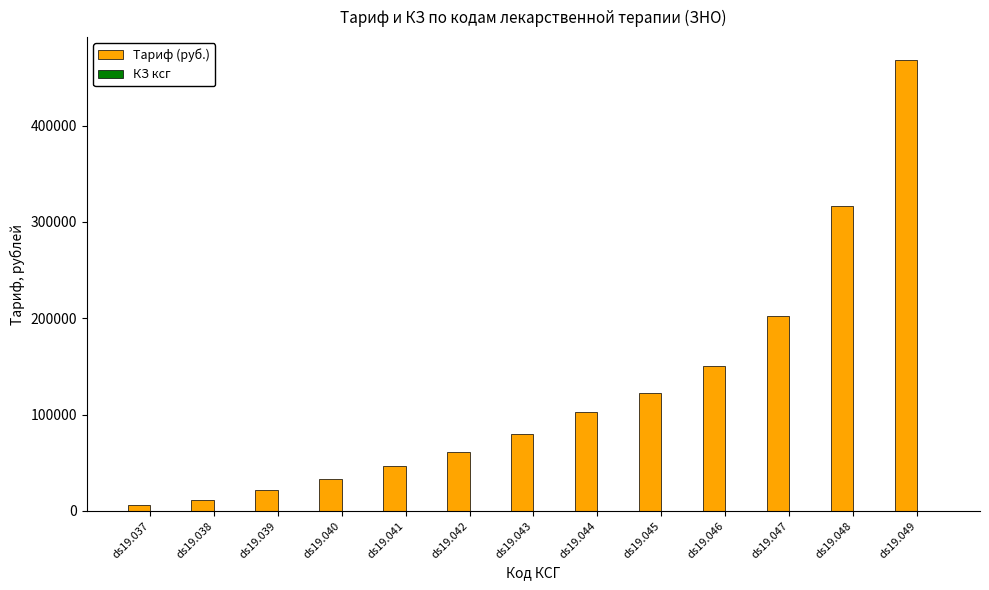

What is the sum of all Тариф (руб.) values?

1623024.7